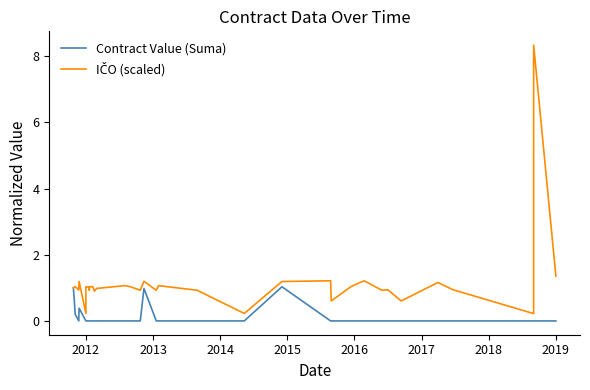

At which label is Contract Value (Suma) closest to 0?

2013